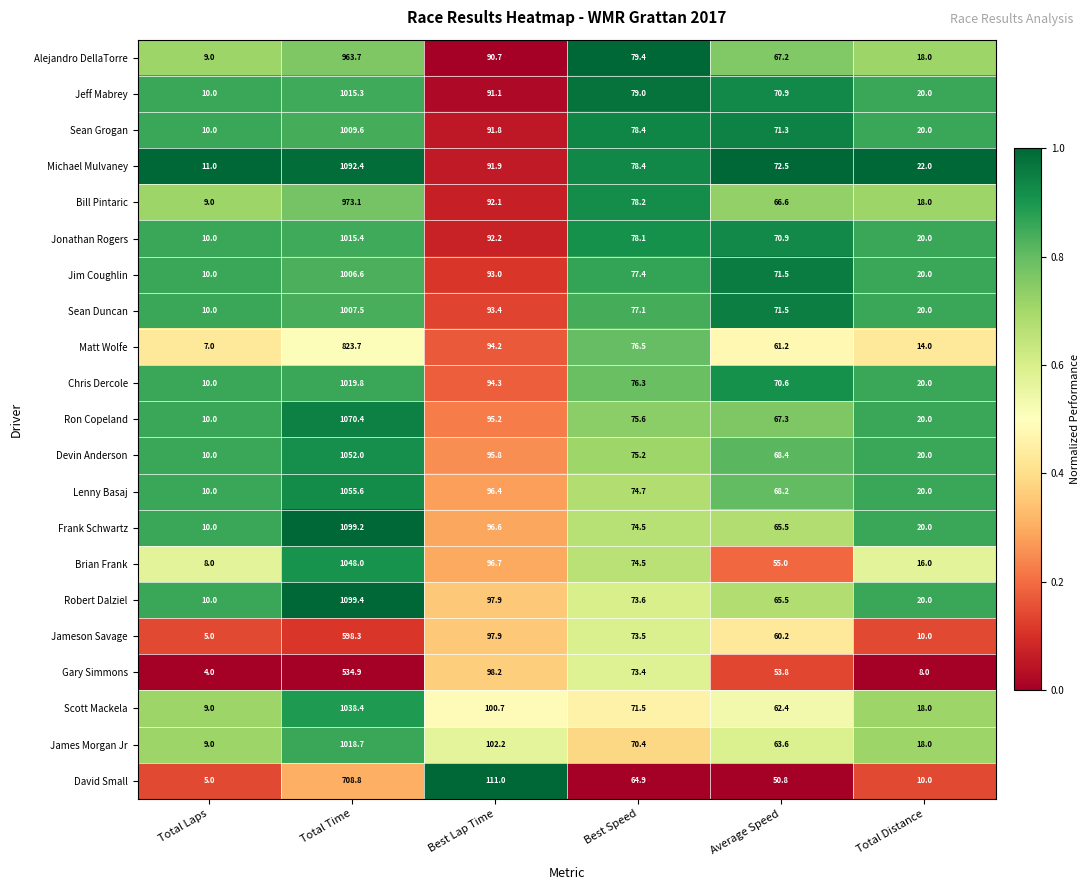

What is the sum of all Robert Dalziel values?

1366.4